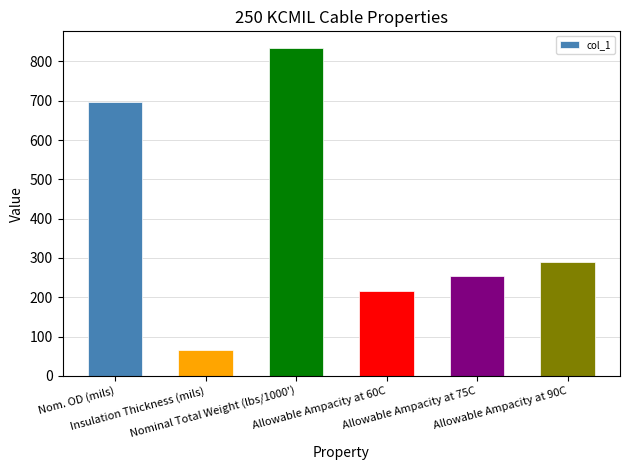

Rank the categories by value from highest to lowest.

Nominal Total Weight (lbs/1000'), Nom. OD (mils), Allowable Ampacity at 90C, Allowable Ampacity at 75C, Allowable Ampacity at 60C, Insulation Thickness (mils)